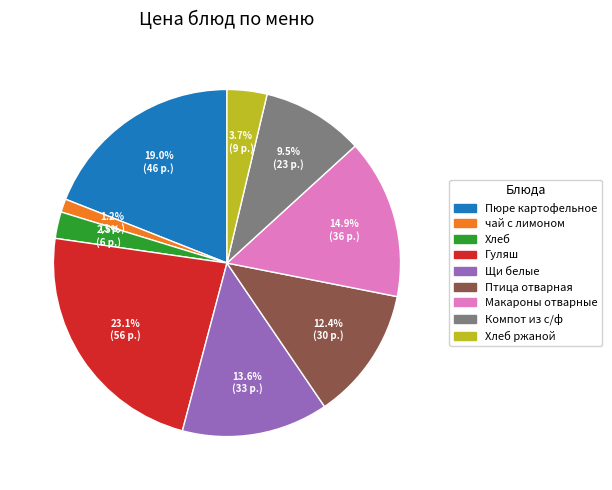

Is there any slice that represents more than half of the pie?

No